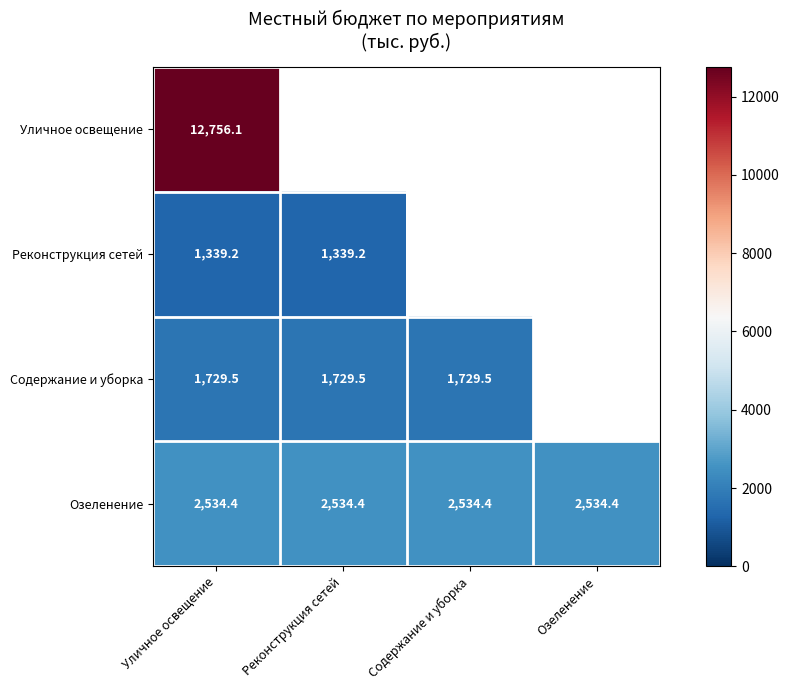

How many categories are shown in the chart?

4